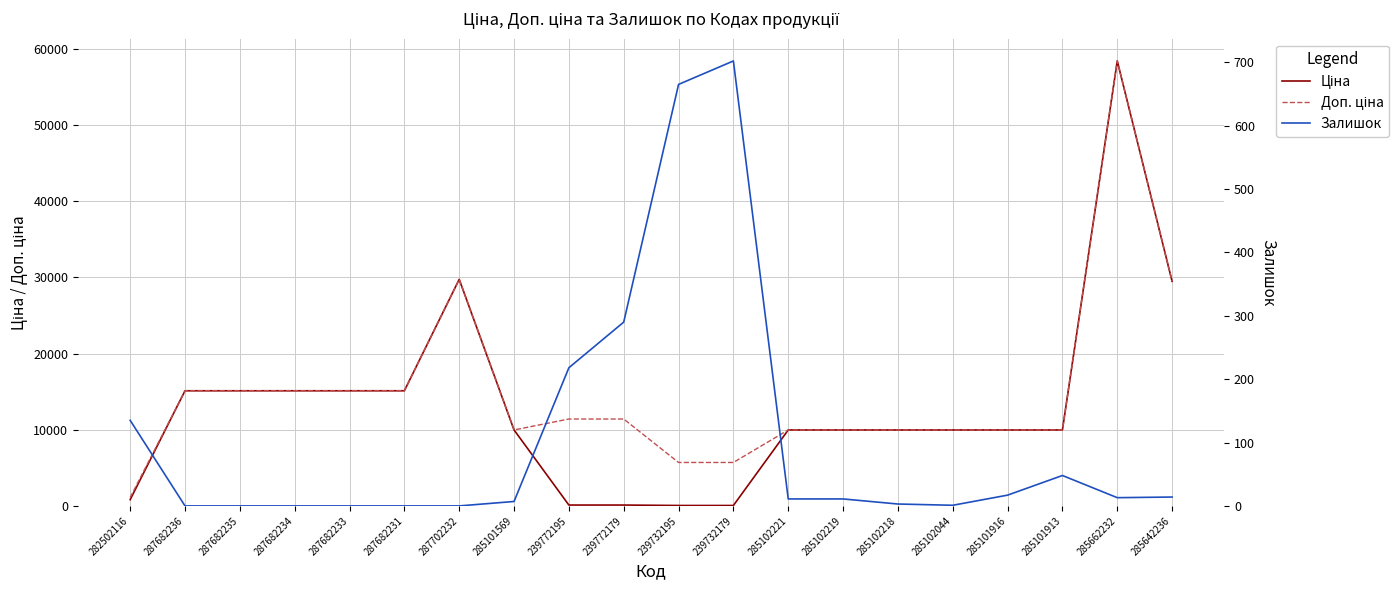

True or false: Доп. ціна and Ціна intersect in this chart.

False